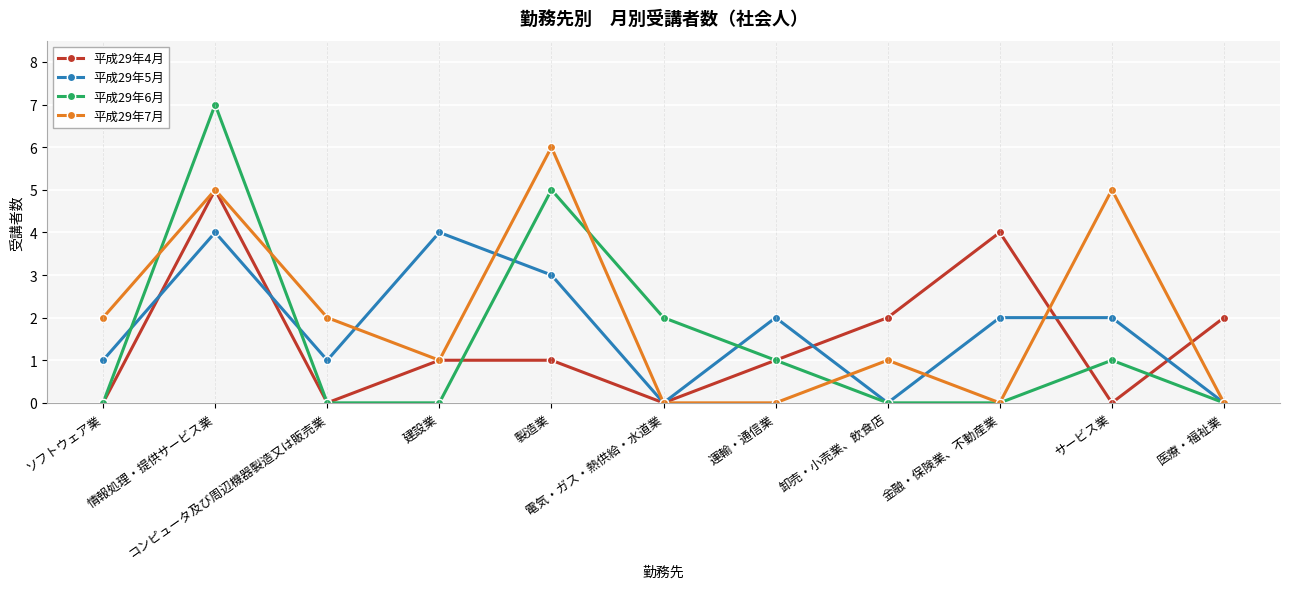

Reading left to right, what are all the values shown in this chart?

平成29年4月: ソフトウェア業=0	情報処理・提供サービス業=5	コンピュータ及び周辺機器製造又は販売業=0	建設業=1	製造業=1	電気・ガス・熱供給・水道業=0	運輸・通信業=1	卸売・小売業、飲食店=2	金融・保険業、不動産業=4	サービス業=0	医療・福祉業=2
平成29年5月: ソフトウェア業=1	情報処理・提供サービス業=4	コンピュータ及び周辺機器製造又は販売業=1	建設業=4	製造業=3	電気・ガス・熱供給・水道業=0	運輸・通信業=2	卸売・小売業、飲食店=0	金融・保険業、不動産業=2	サービス業=2	医療・福祉業=0
平成29年6月: ソフトウェア業=0	情報処理・提供サービス業=7	コンピュータ及び周辺機器製造又は販売業=0	建設業=0	製造業=5	電気・ガス・熱供給・水道業=2	運輸・通信業=1	卸売・小売業、飲食店=0	金融・保険業、不動産業=0	サービス業=1	医療・福祉業=0
平成29年7月: ソフトウェア業=2	情報処理・提供サービス業=5	コンピュータ及び周辺機器製造又は販売業=2	建設業=1	製造業=6	電気・ガス・熱供給・水道業=0	運輸・通信業=0	卸売・小売業、飲食店=1	金融・保険業、不動産業=0	サービス業=5	医療・福祉業=0